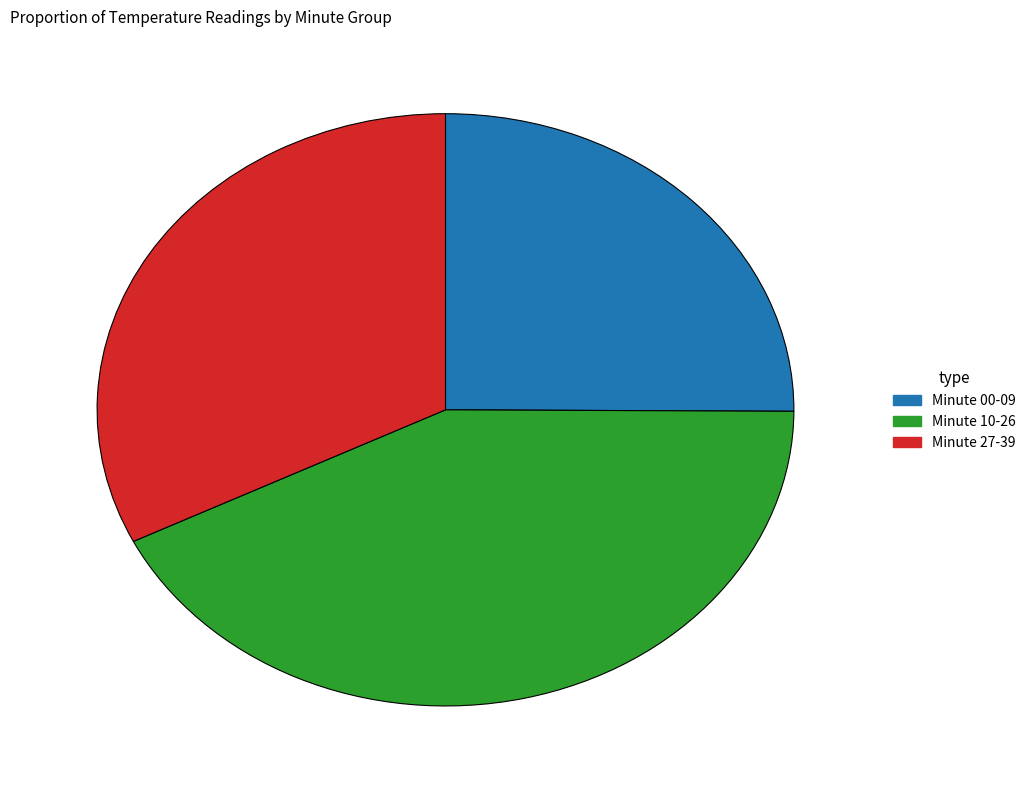

Combined, do Minute 00-09 and Minute 27-39 account for over 50%?

Yes